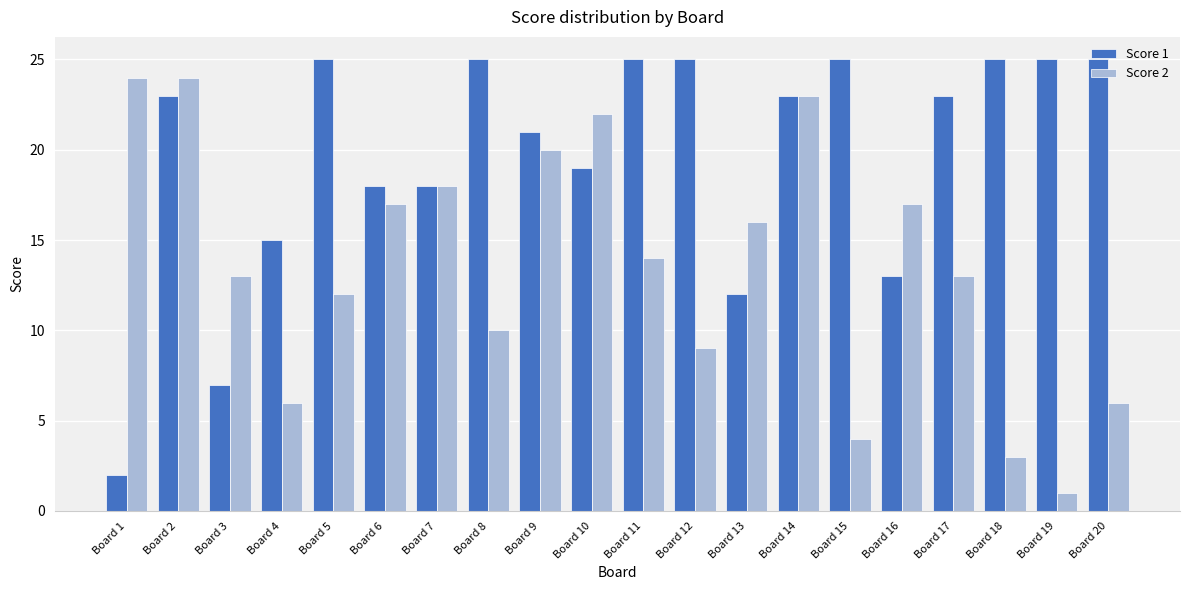

Between Board 1 and Board 3, which series saw the biggest shift?

Score 2